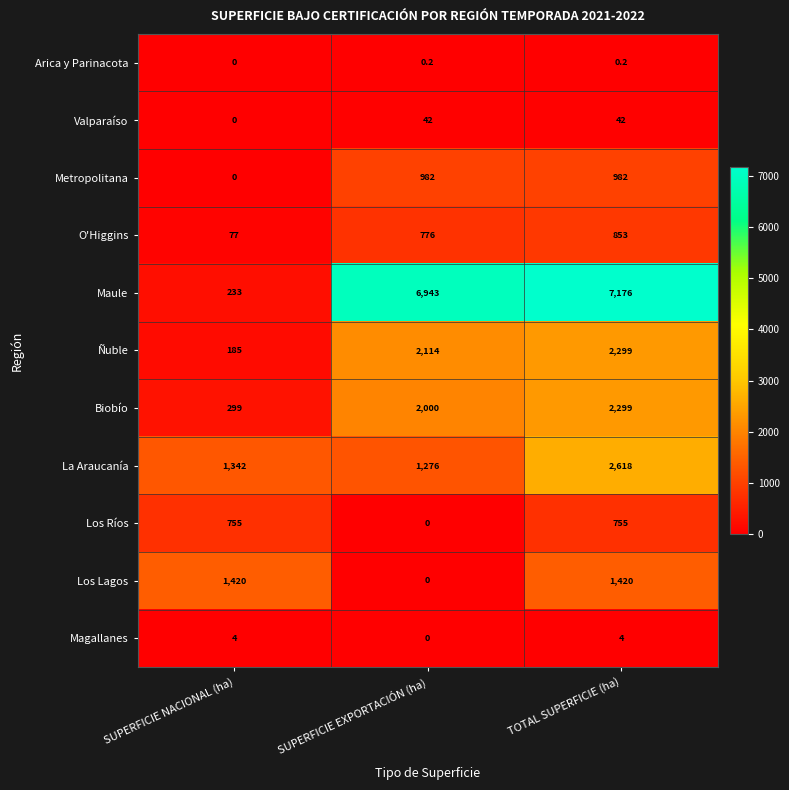

How many series are shown in this chart?

11